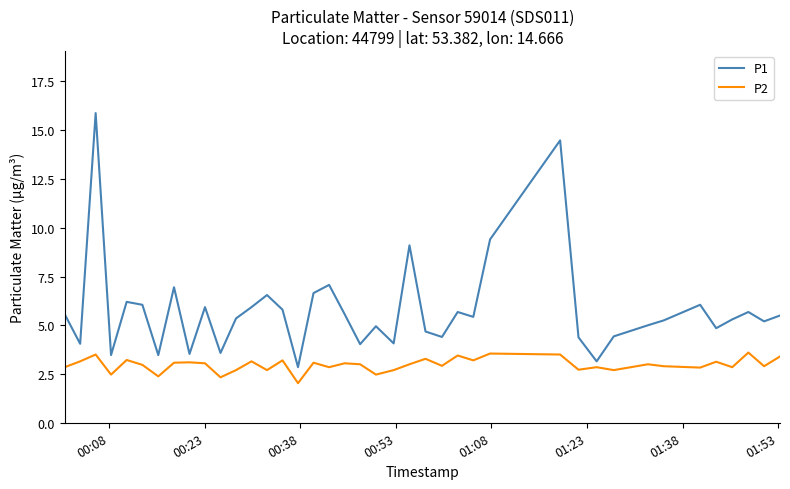

Rank the series by their maximum value, from lowest to highest.

P2, P1